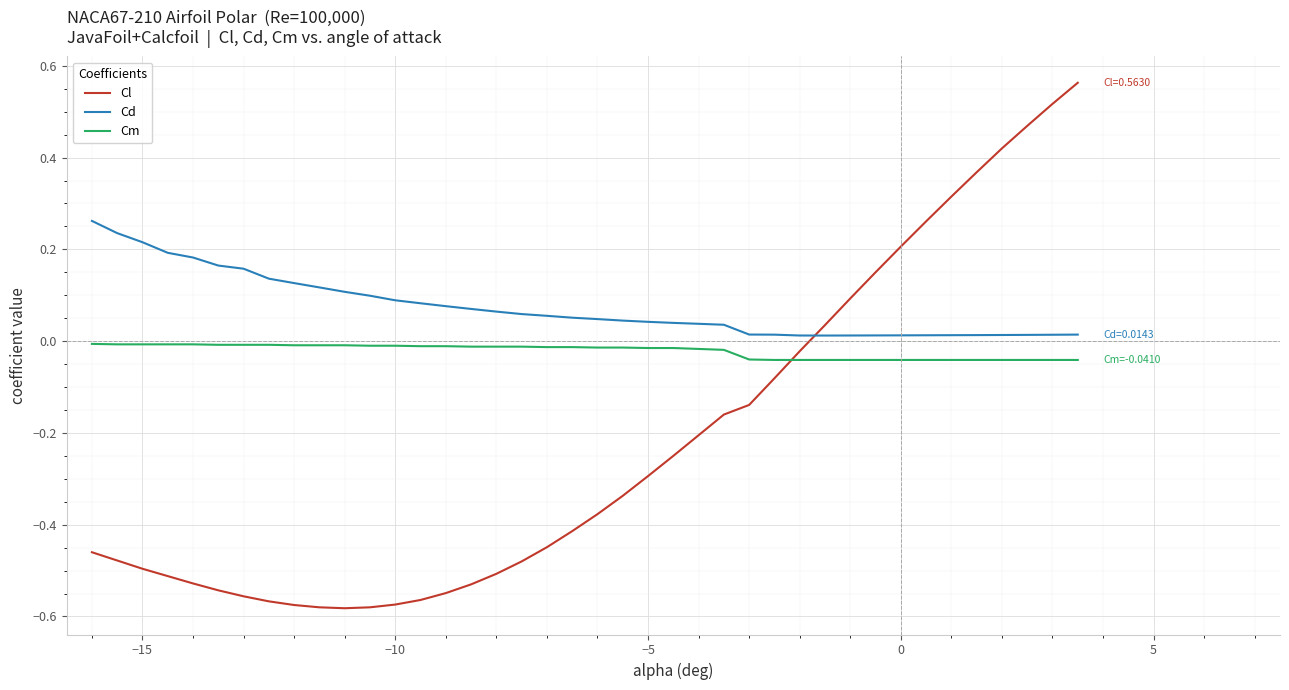

True or false: Cd and Cm intersect in this chart.

False